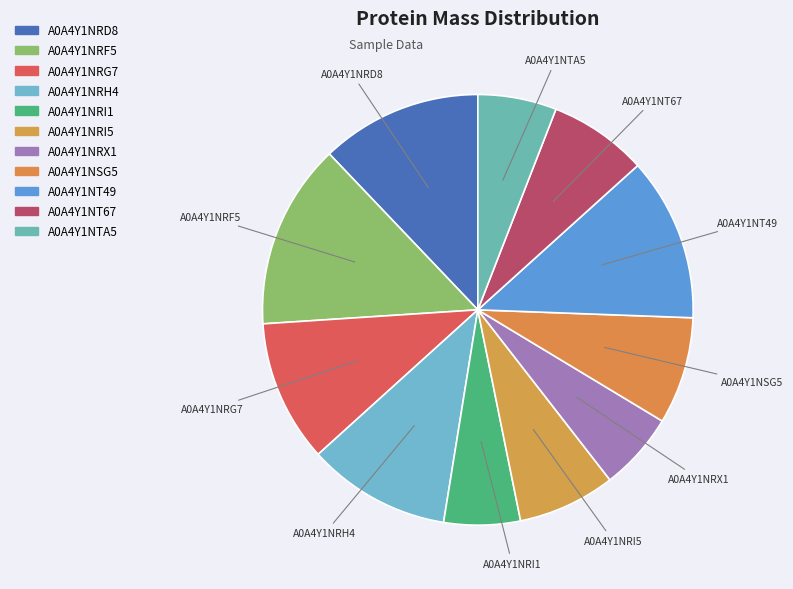

Is it true that A0A4Y1NRI1 is 1% of the pie?

False